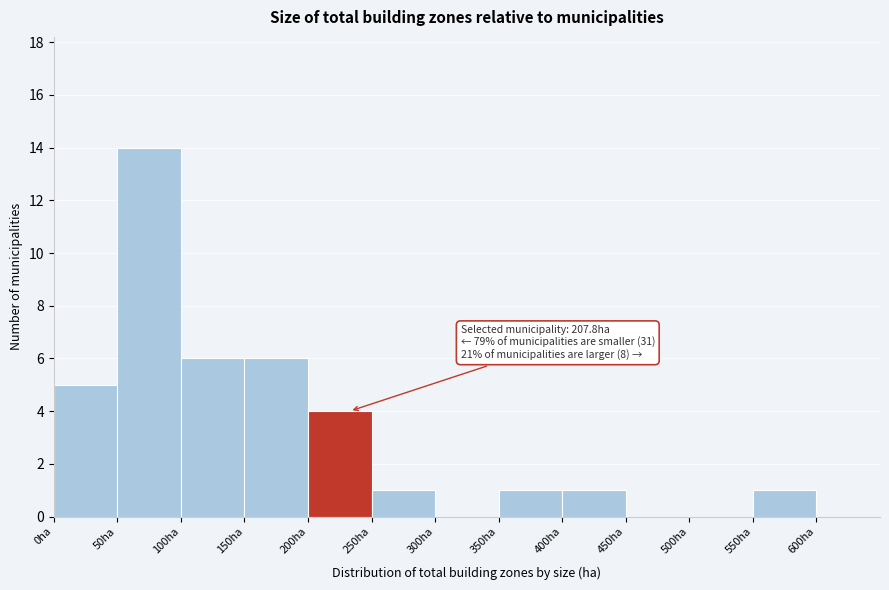

Which range on the x-axis has the tallest bar?

50 to 100